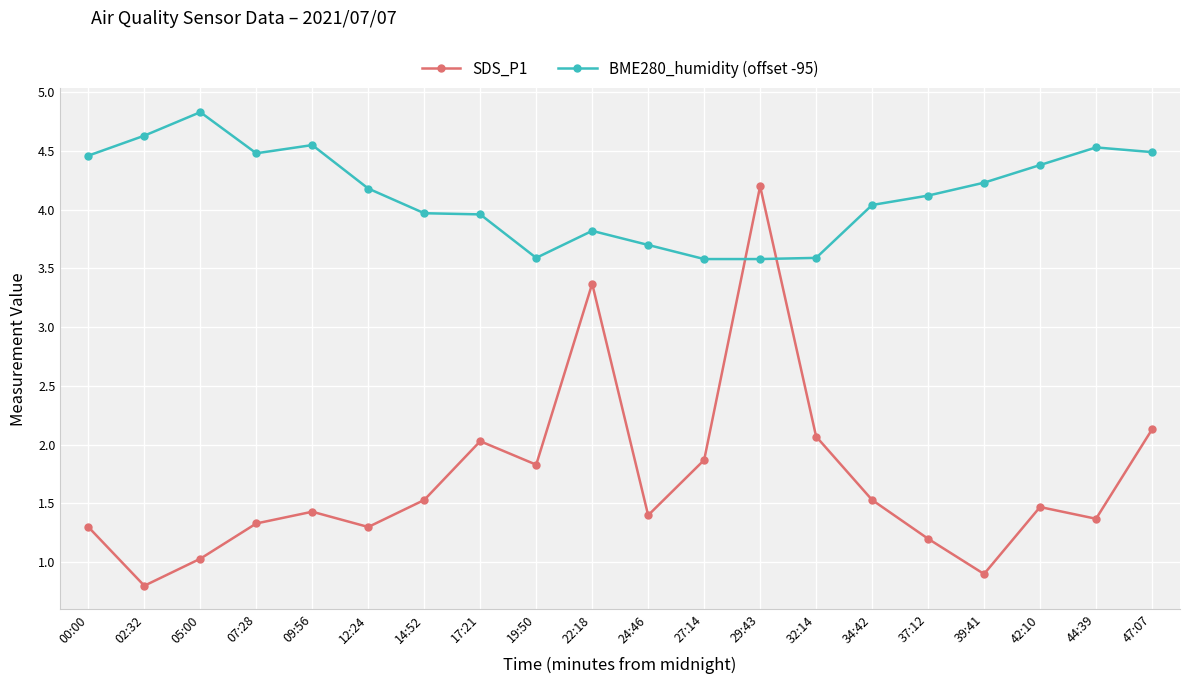

What is the difference between the BME280_humidity (offset -95) values at 00:00 and 44:39?

0.1